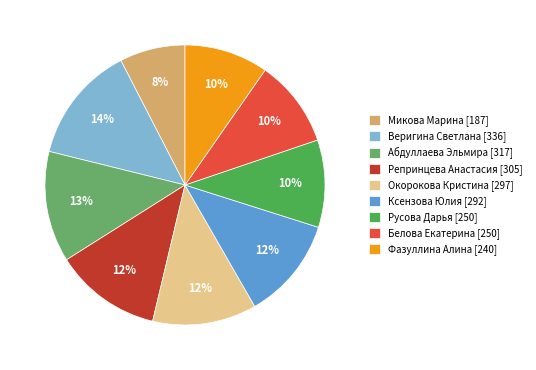

What percentage is the Ксензова Юлия slice, to the nearest percent?

12%